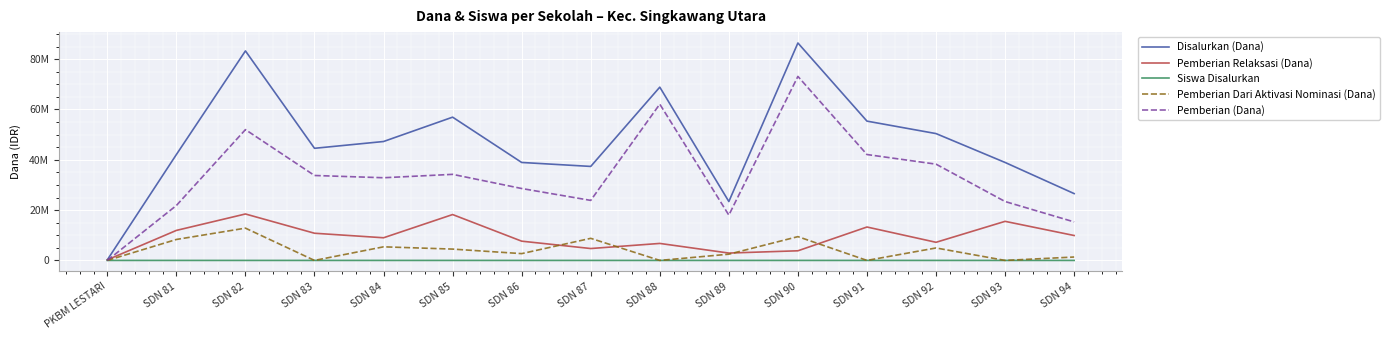

True or false: Pemberian Relaksasi (Dana) and Pemberian Dari Aktivasi Nominasi (Dana) cross at least once.

True